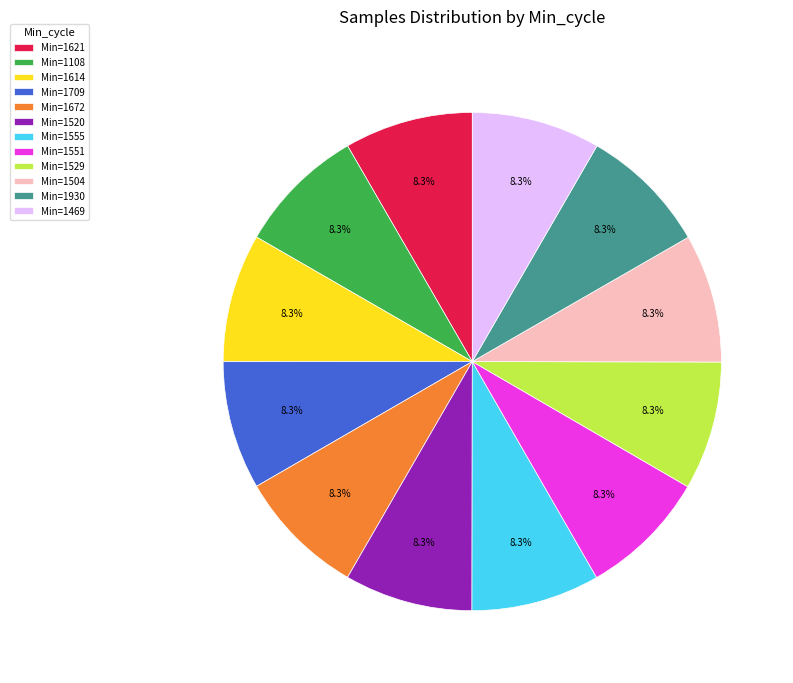

Does Min=1551 account for over 50% of the chart?

No